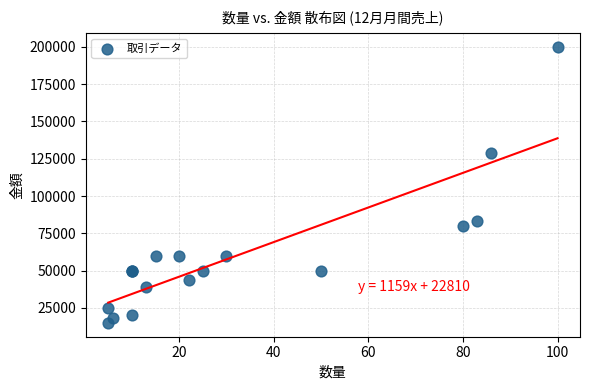

What Y value in the scatter plot is closest to 107500?

129000